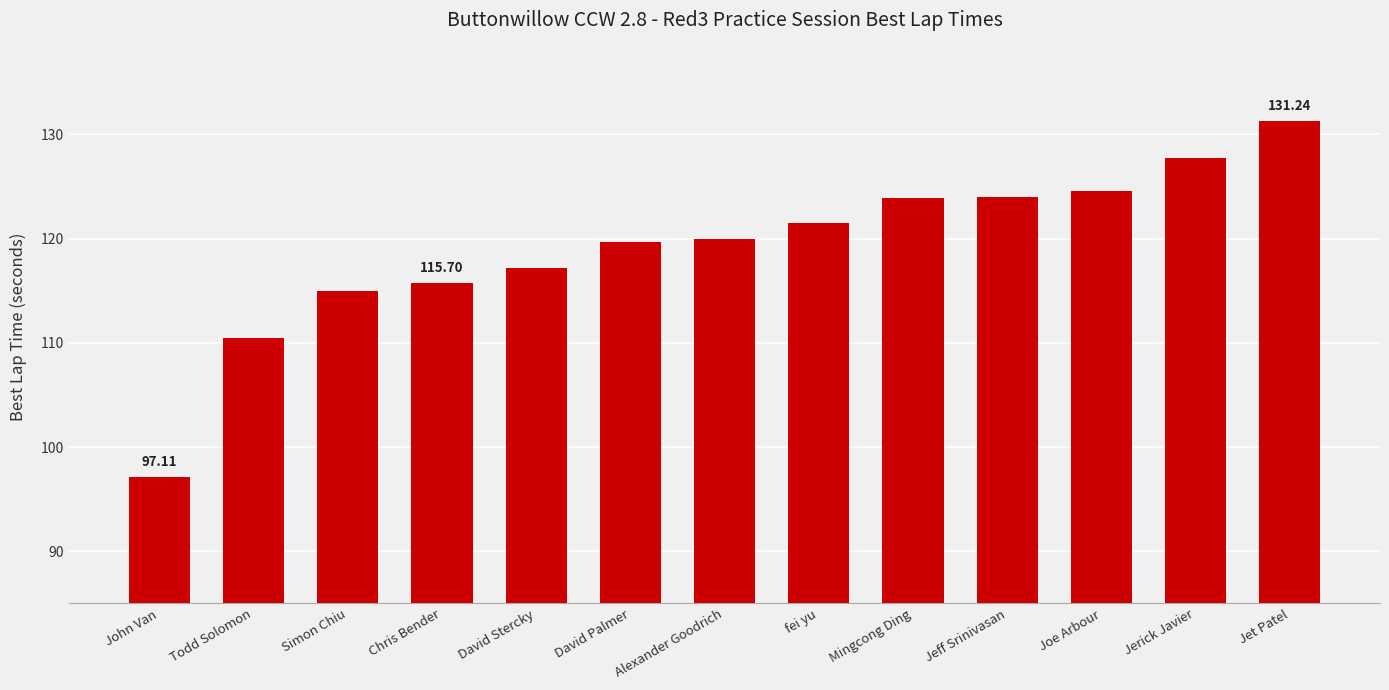

What is the difference between the second highest and second lowest values?

17.3